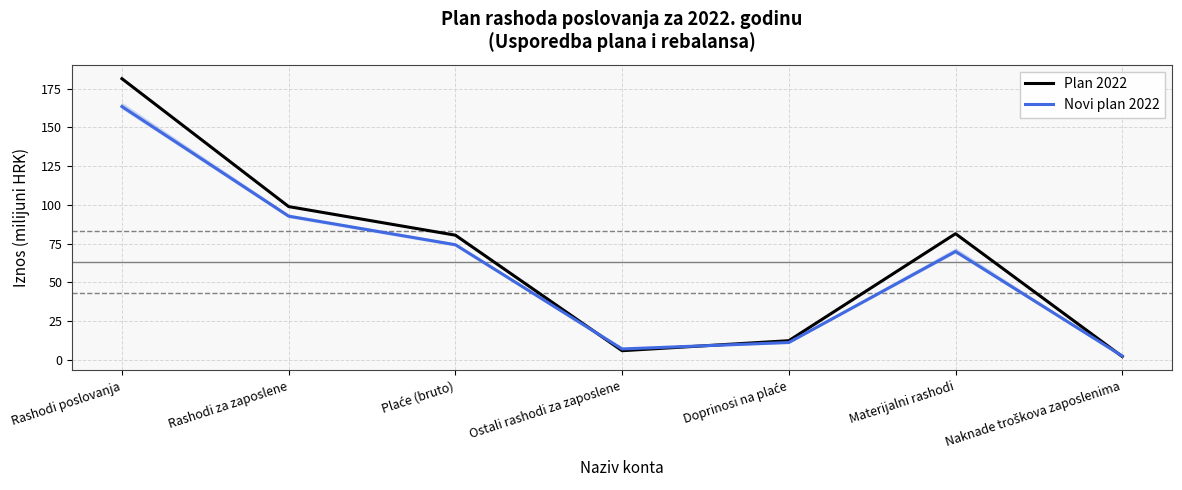

What is the value of the Novi plan 2022 point at the 7th from the left?

2.6